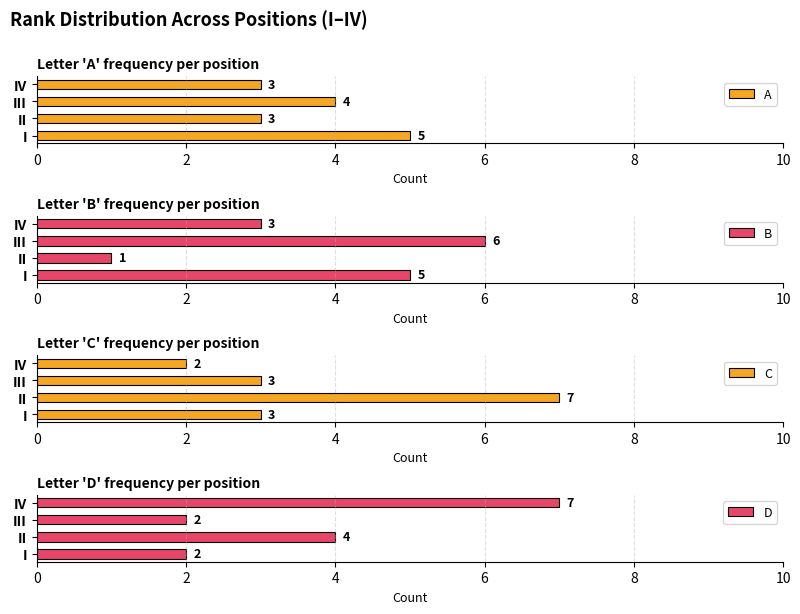

The A series shows 3 at I. True or false?

False